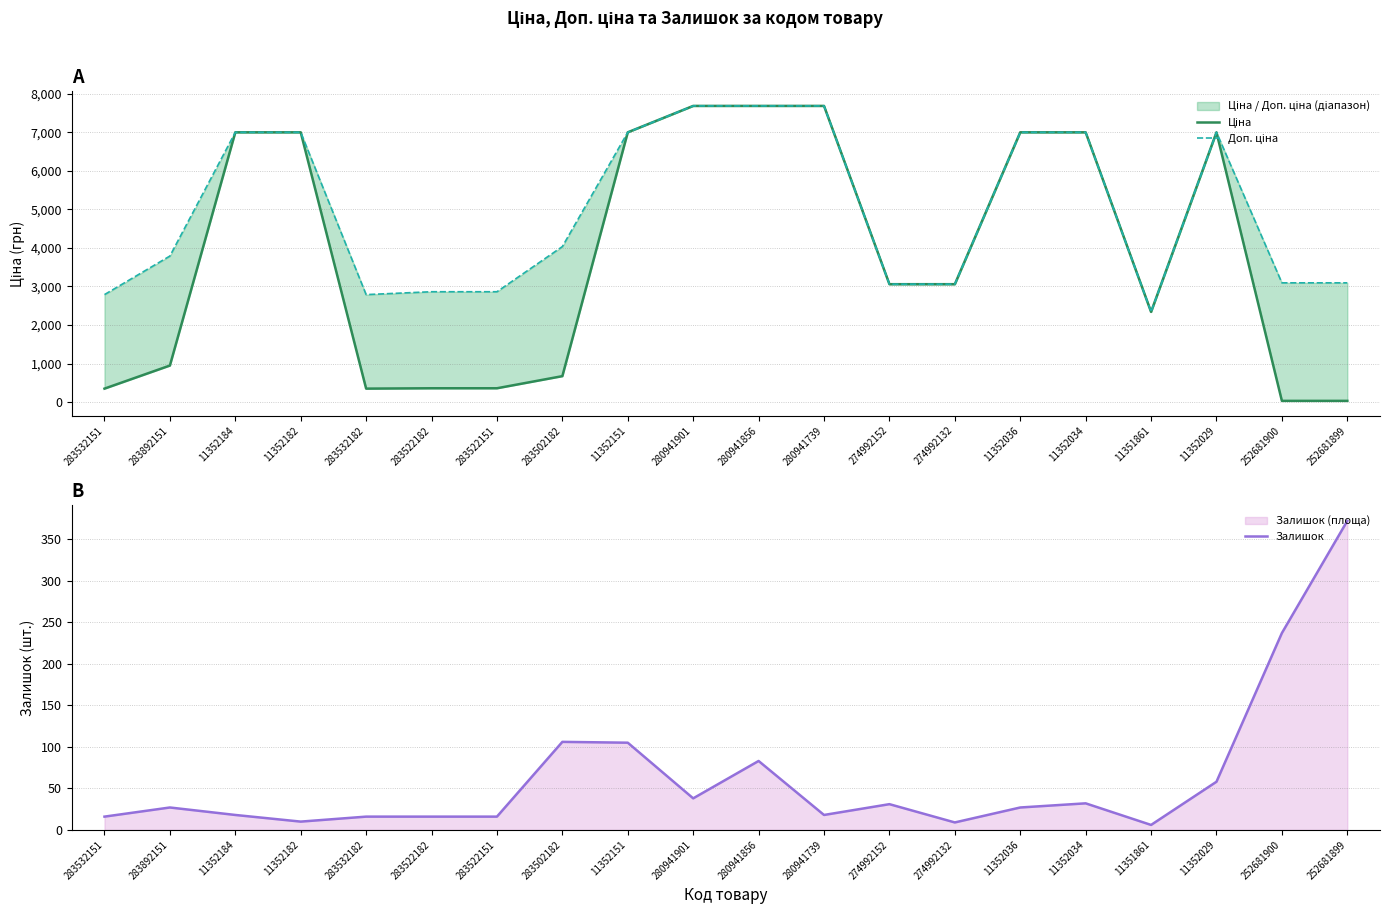

At how many categories does at least one series exceed 3806?

10